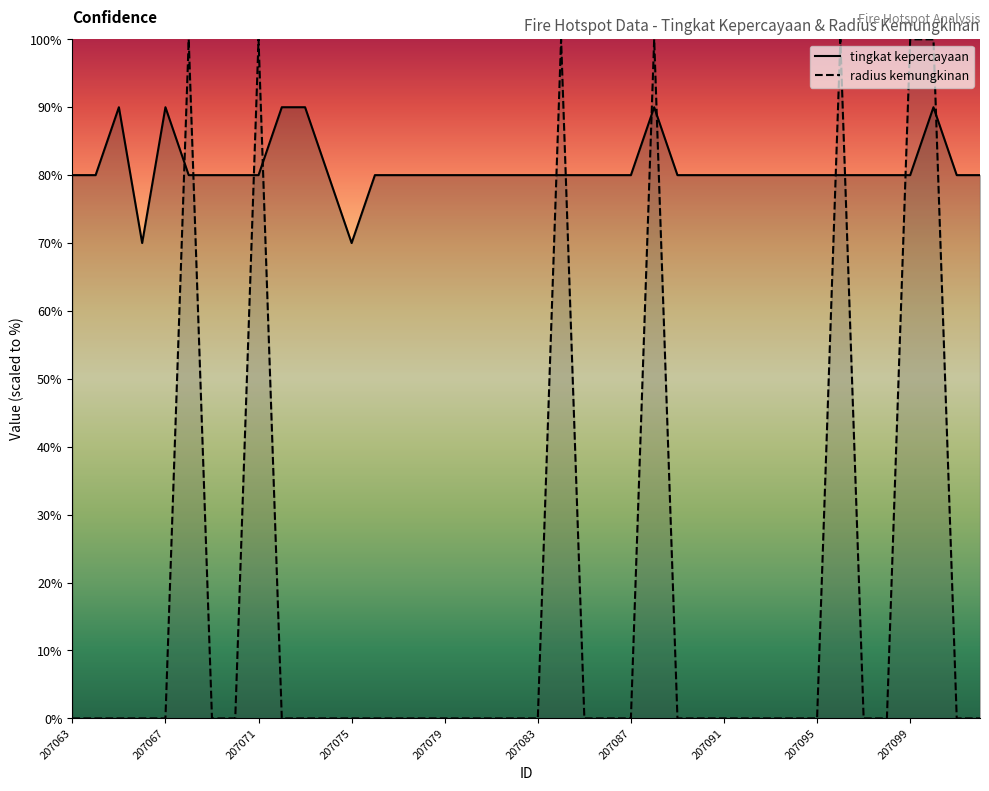

At which category does radius kemungkinan reach its first local peak?

207068